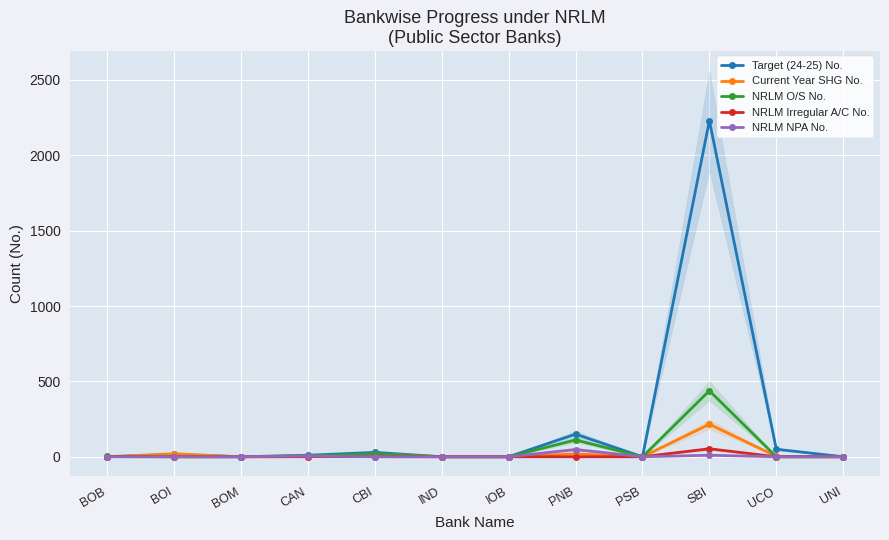

At how many categories does at least one series exceed 641?

1